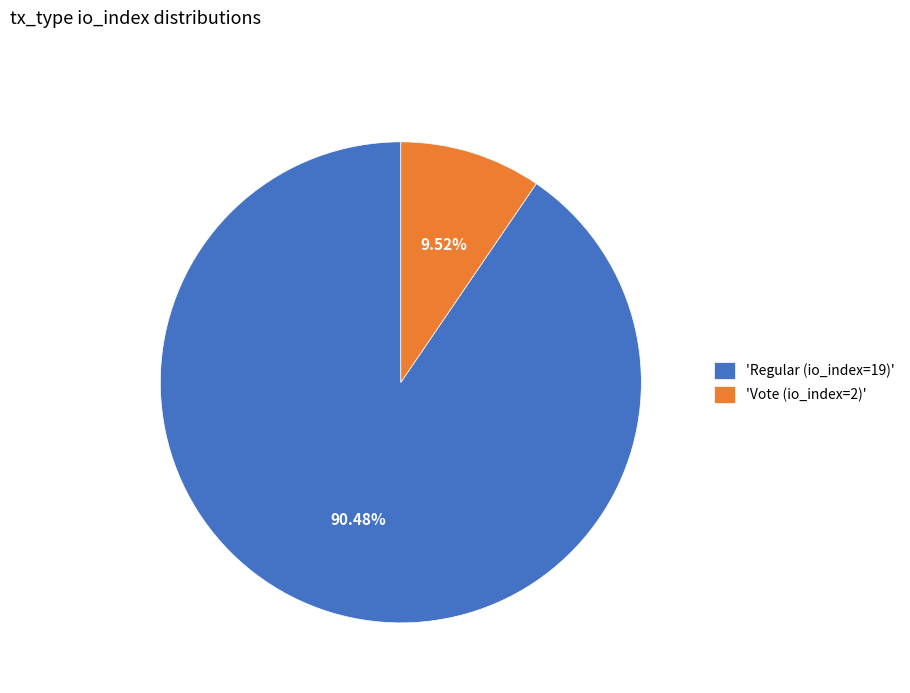

Is the sum of 'Vote (io_index=2)' and 'Regular (io_index=19)' greater than half?

Yes